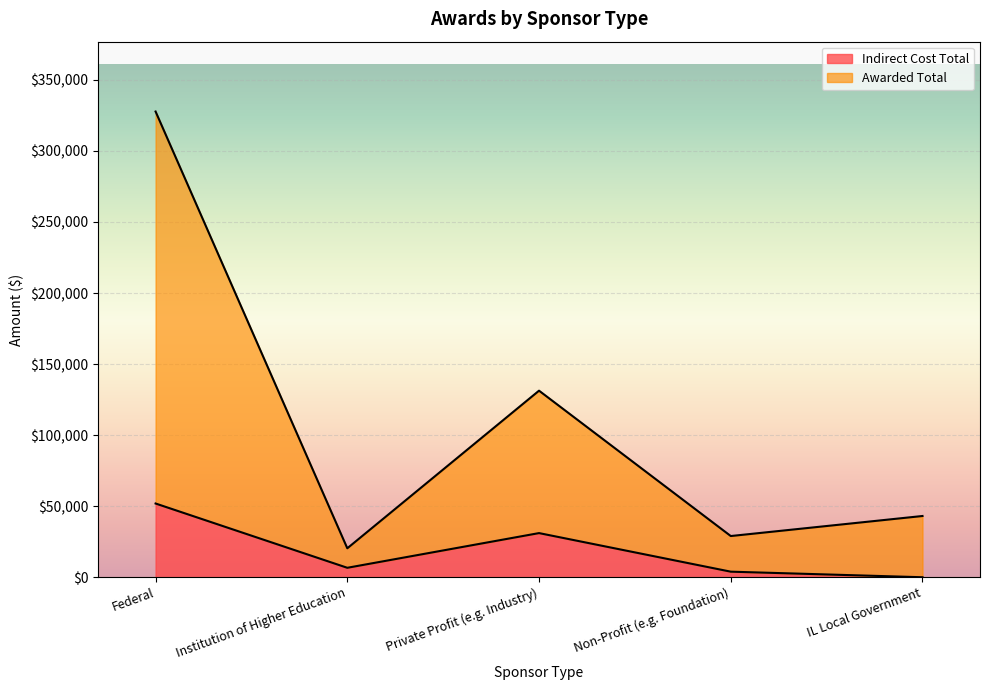

True or false: Awarded Total and Indirect Cost Total cross at least once.

False